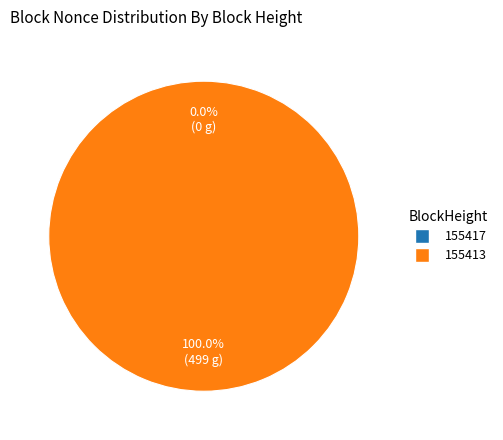

Count the number of slices in the pie.

2